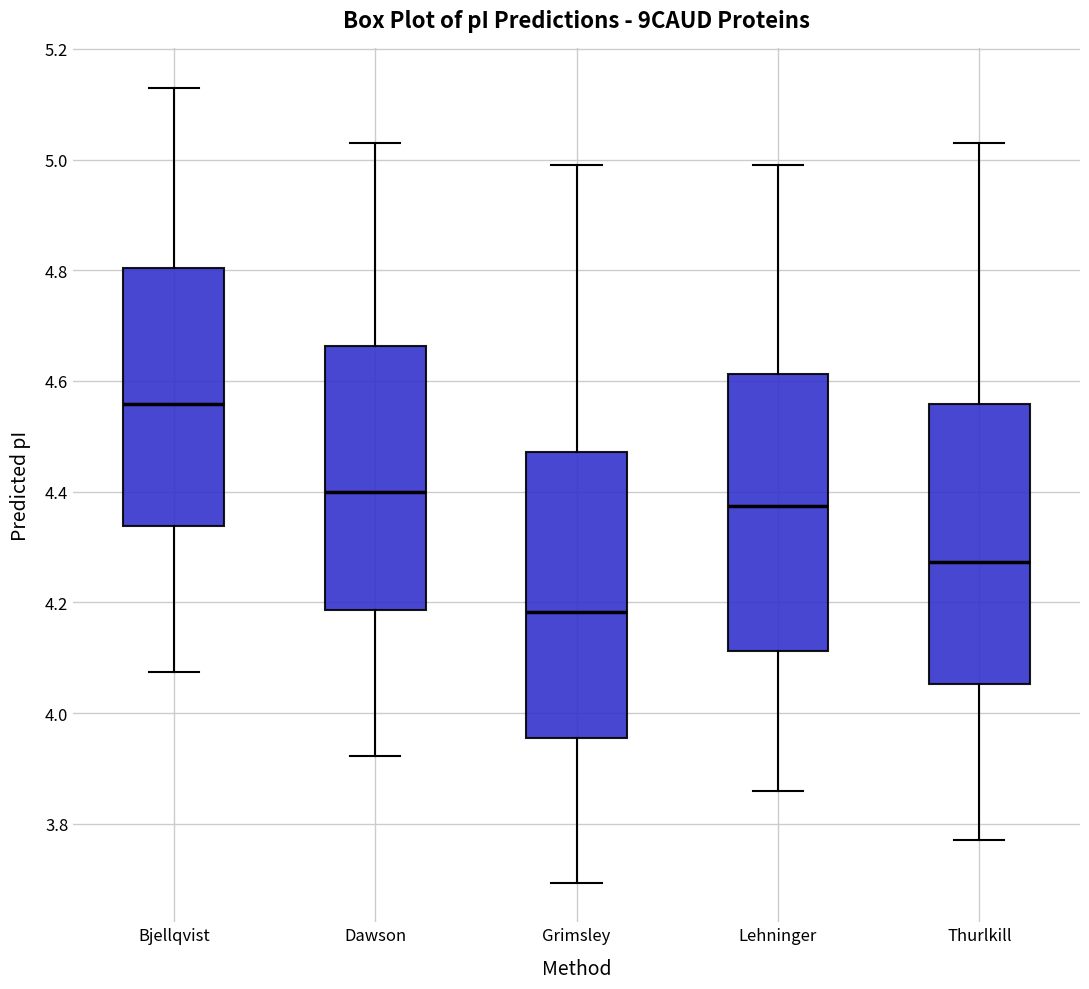

Where does the upper whisker of the box for Lehninger end on the y-axis? The values are not printed on the chart, so give them approximately, as read against the axis.

5.00